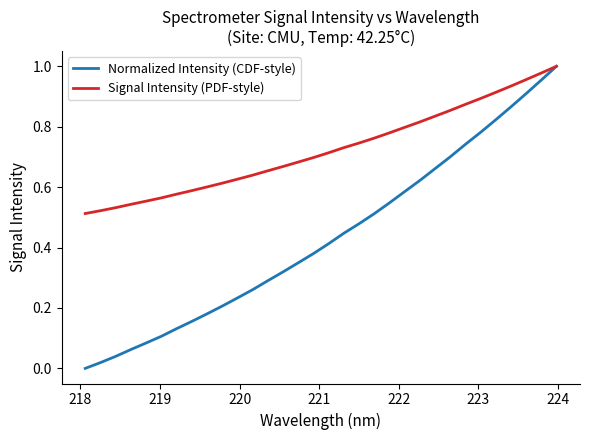

List the series in order of their overall mean, lowest first.

Normalized Intensity (CDF-style), Signal Intensity (PDF-style)